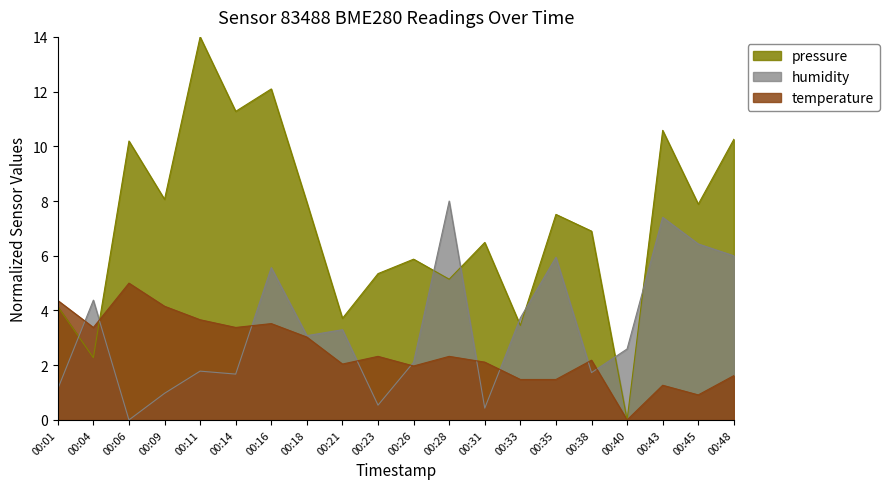

At which label does pressure reach its peak?

00:11